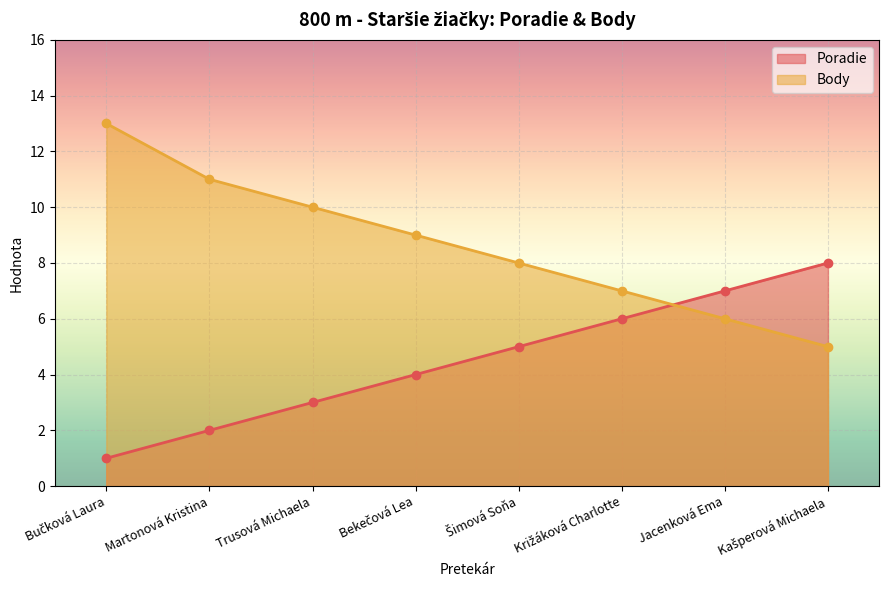

What is the value of the Poradie point at the 6th from the left?

6